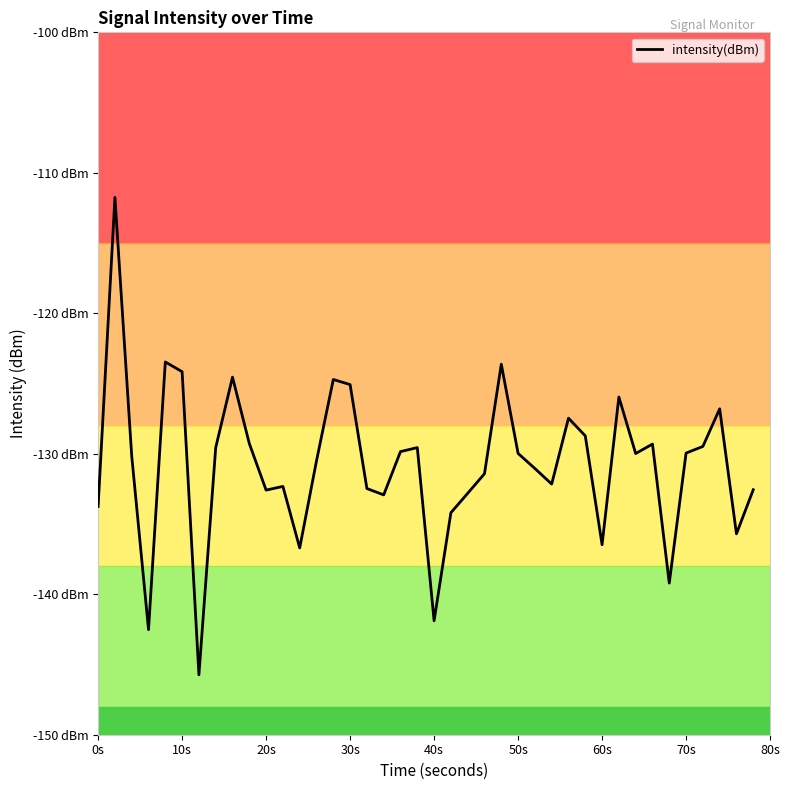

Reading right to left, list all the values displayed in this chart.

-132.6	-135.7	-126.8	-129.5	-130.0	-139.2	-129.3	-130.0	-126.0	-136.5	-128.7	-127.5	-132.2	-131.0	-130.0	-123.6	-131.4	-132.8	-134.2	-141.9	-129.6	-129.8	-132.9	-132.5	-125.1	-124.7	-130.5	-136.7	-132.3	-132.6	-129.3	-124.5	-129.6	-145.7	-124.2	-123.5	-142.5	-130.2	-111.8	-133.7